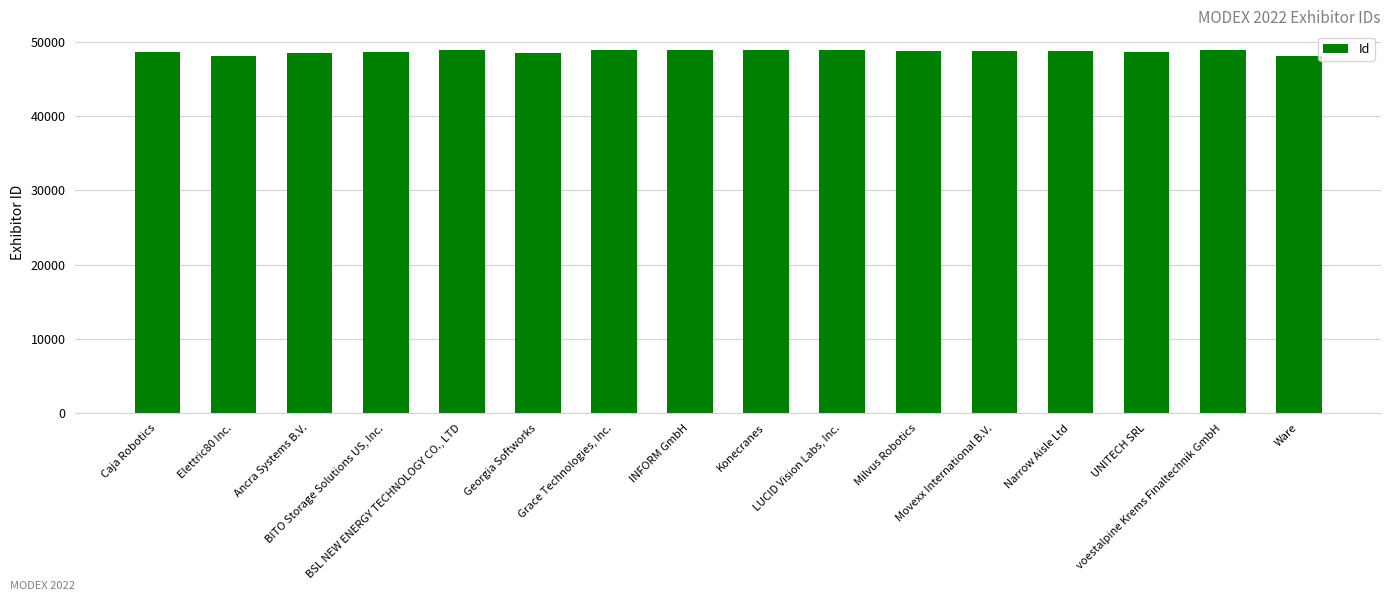

What is the sum of the values at Konecranes and Caja Robotics?

97619